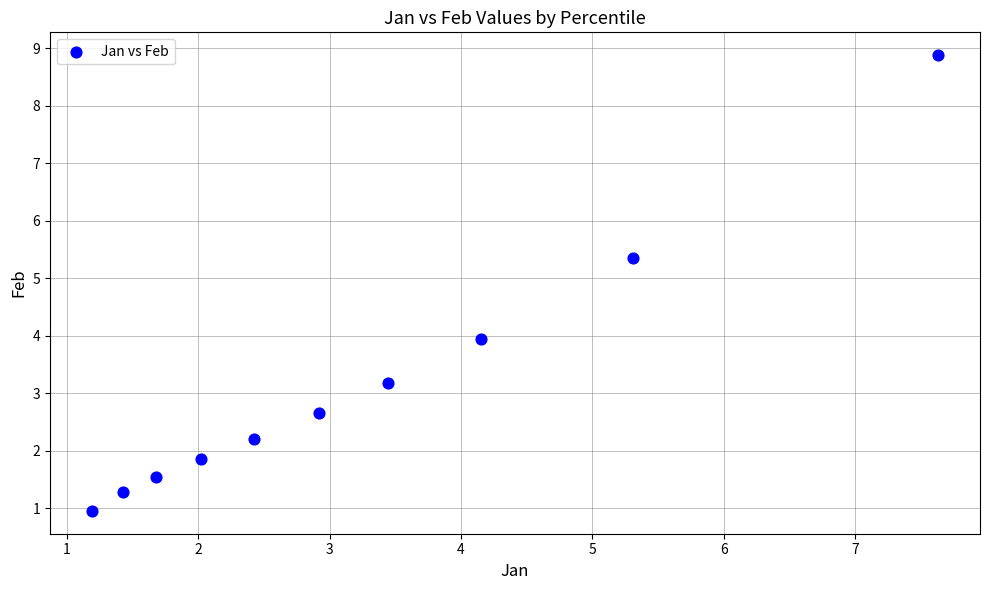

What is the average X value?

3.2